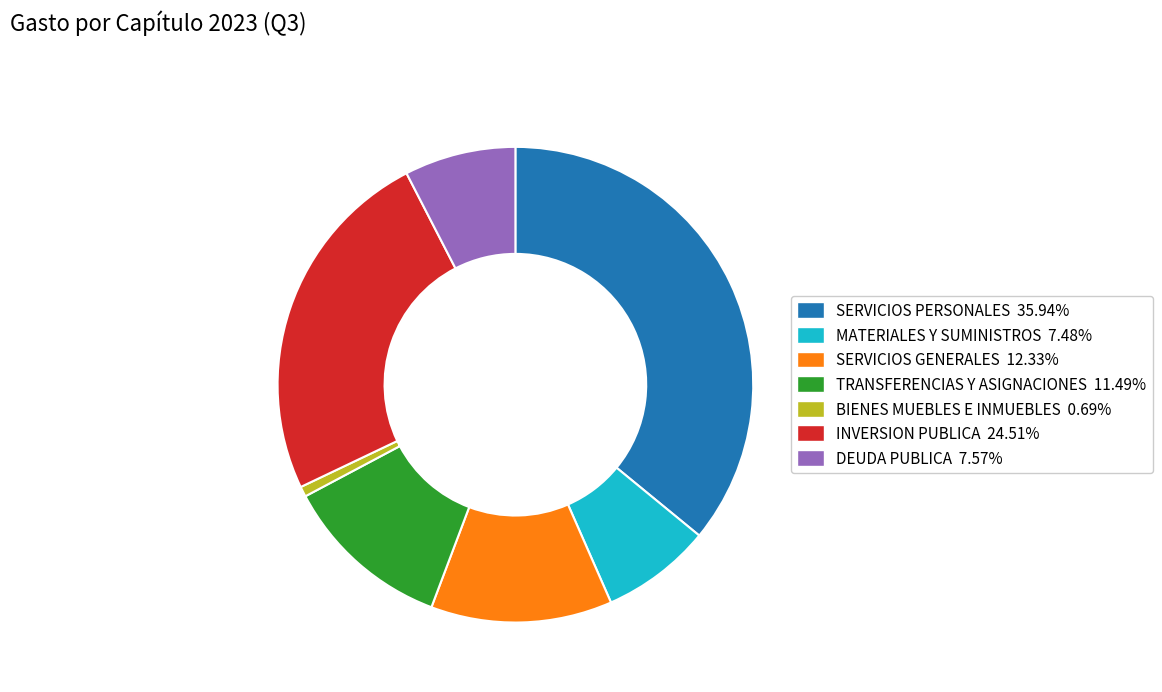

What is the ratio of the value at MATERIALES Y SUMINISTROS 7.48% to the value at INVERSION PUBLICA 24.51%?

0.3